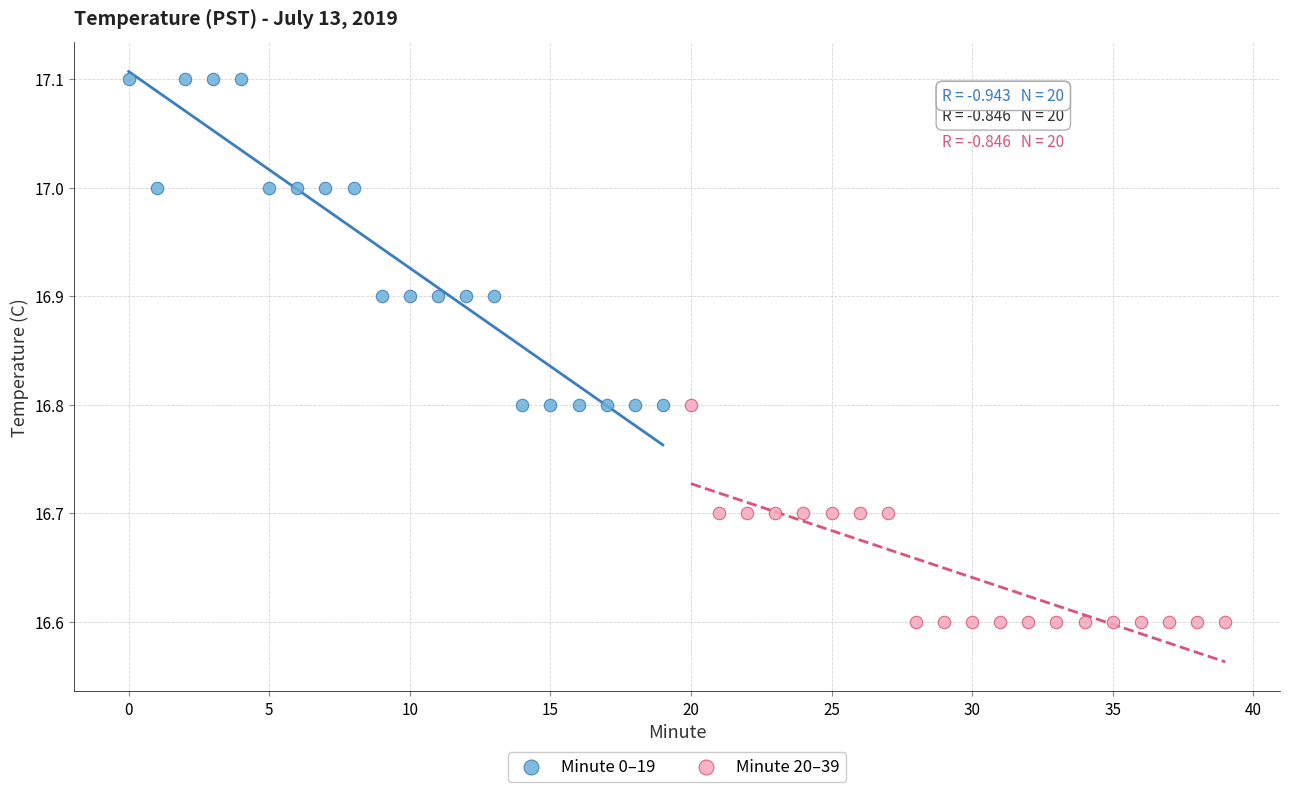

Which series reaches the minimum Y coordinate?

Minute 20–39